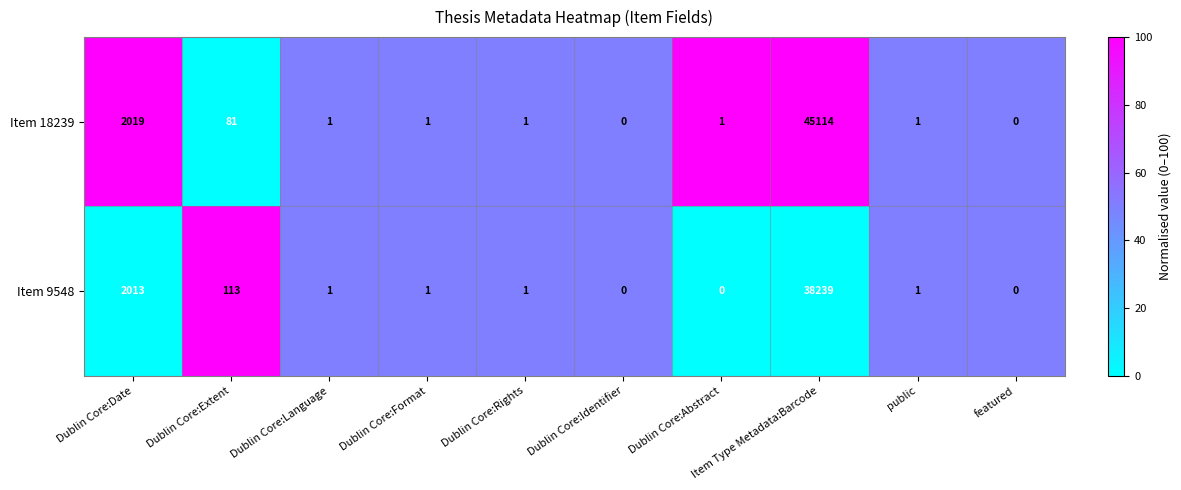

At which label is Item 9548 closest to 19119?

Dublin Core:Date